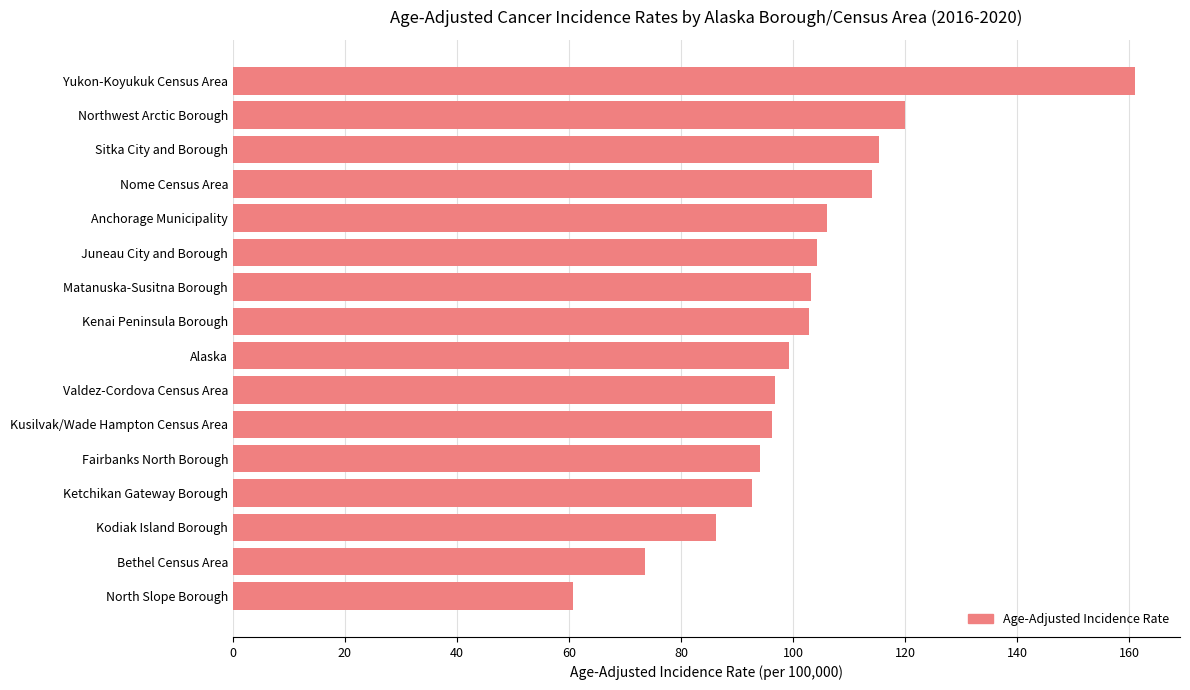

What is the difference between the values at Anchorage Municipality and Kodiak Island Borough?

19.9